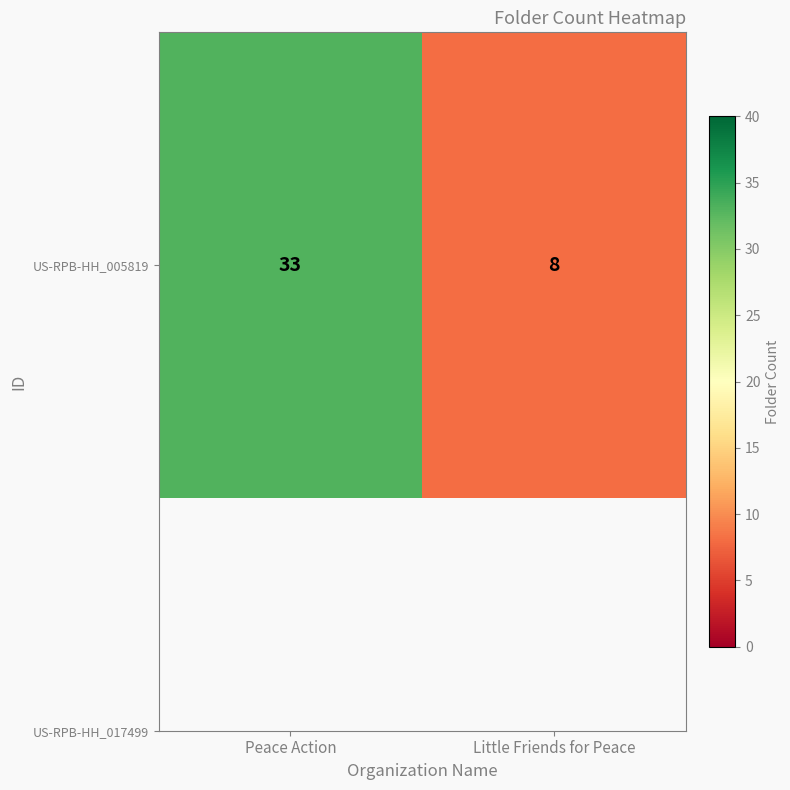

What is the average value?

20